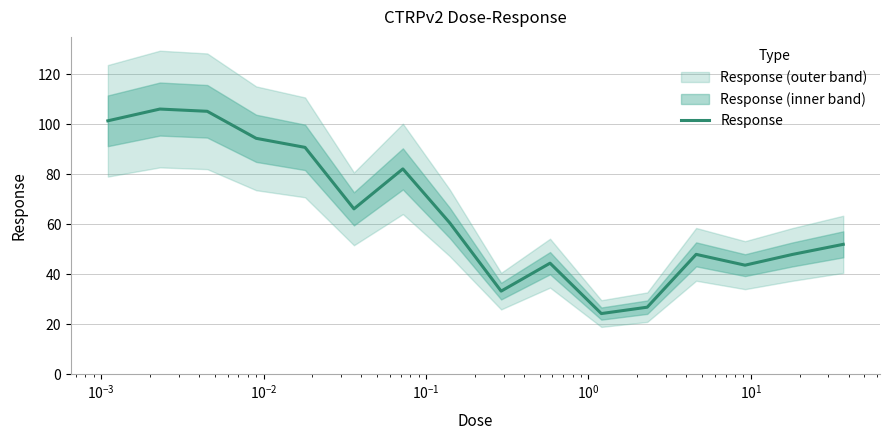

Count the number of data series in this chart.

1